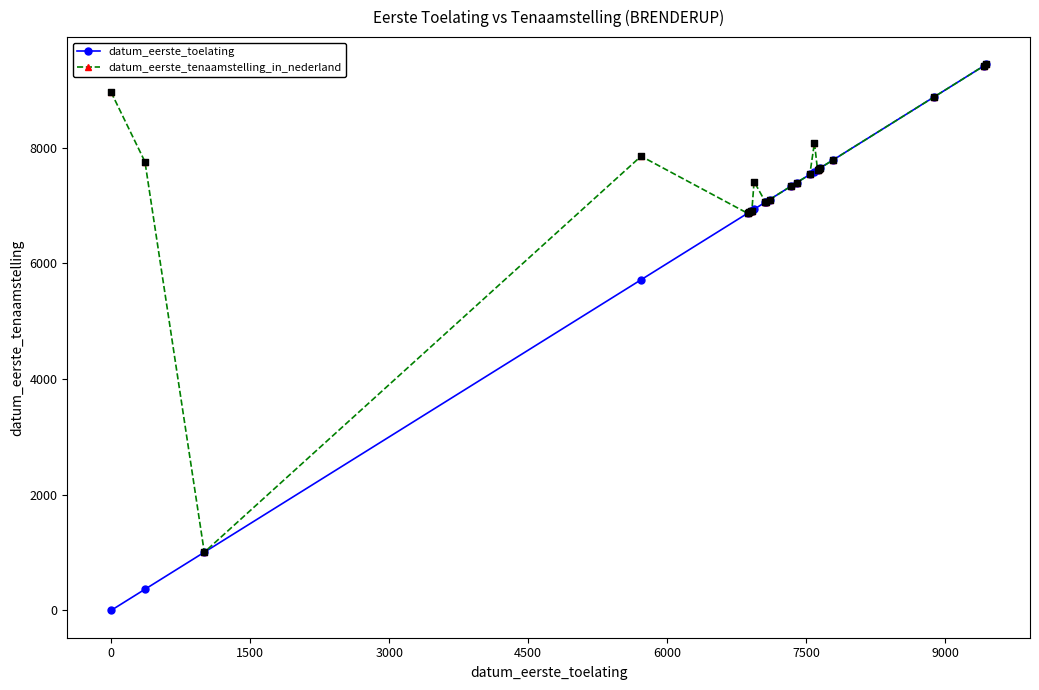

At how many categories does at least one series exceed 3099?

22